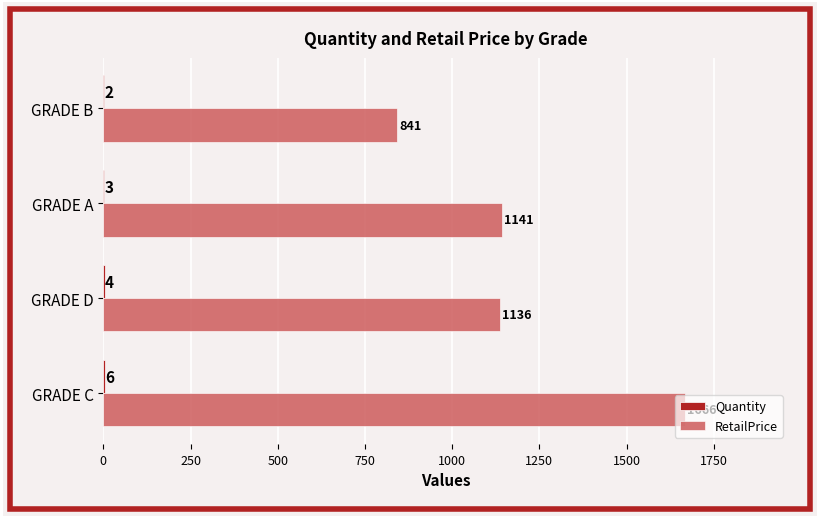

Between GRADE C and GRADE A, which series saw the biggest shift?

RetailPrice